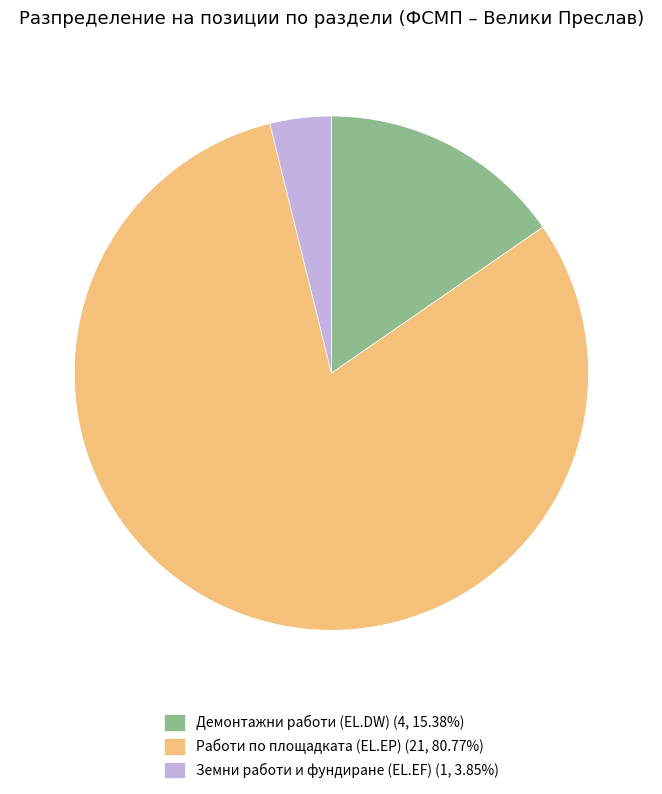

Approximately how many times larger is the value at Демонтажни работи (ЕL.DW) (4, 15.38%) compared to Земни работи и фундиране (EL.EF) (1, 3.85%)?

4.0